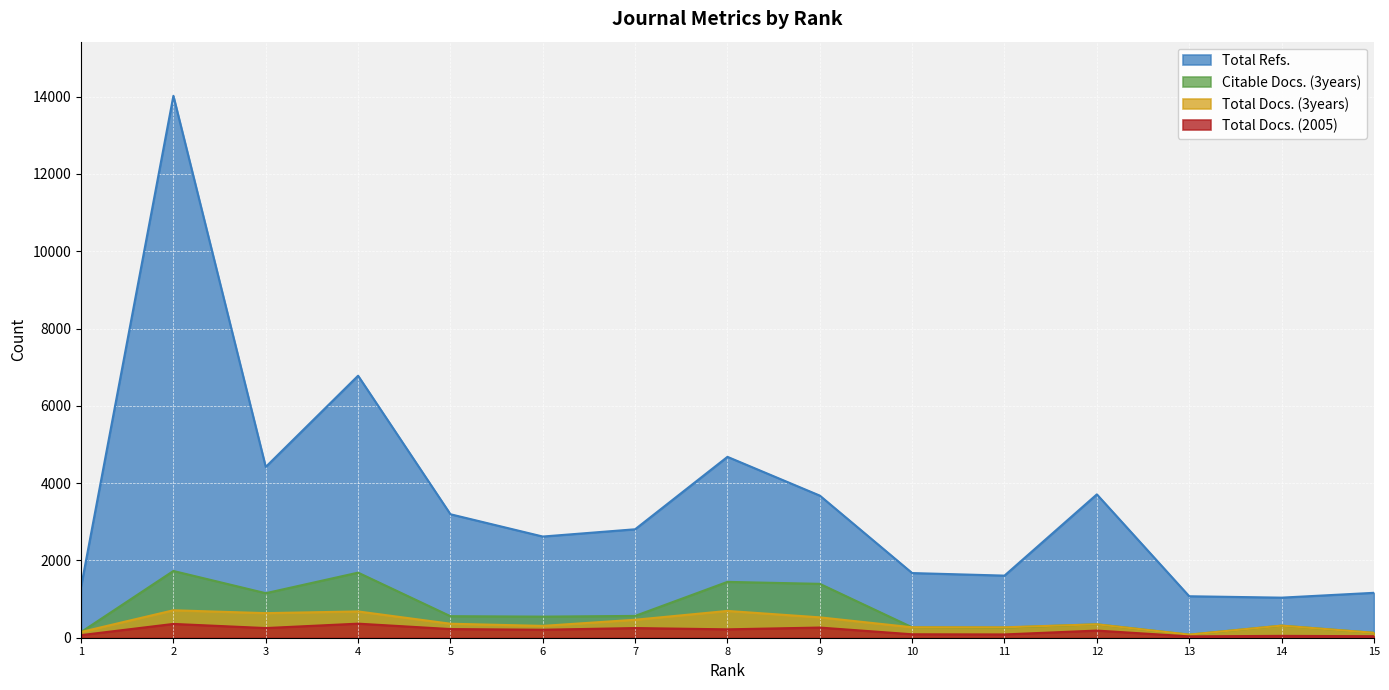

What is the total value across all series at 15?

1455